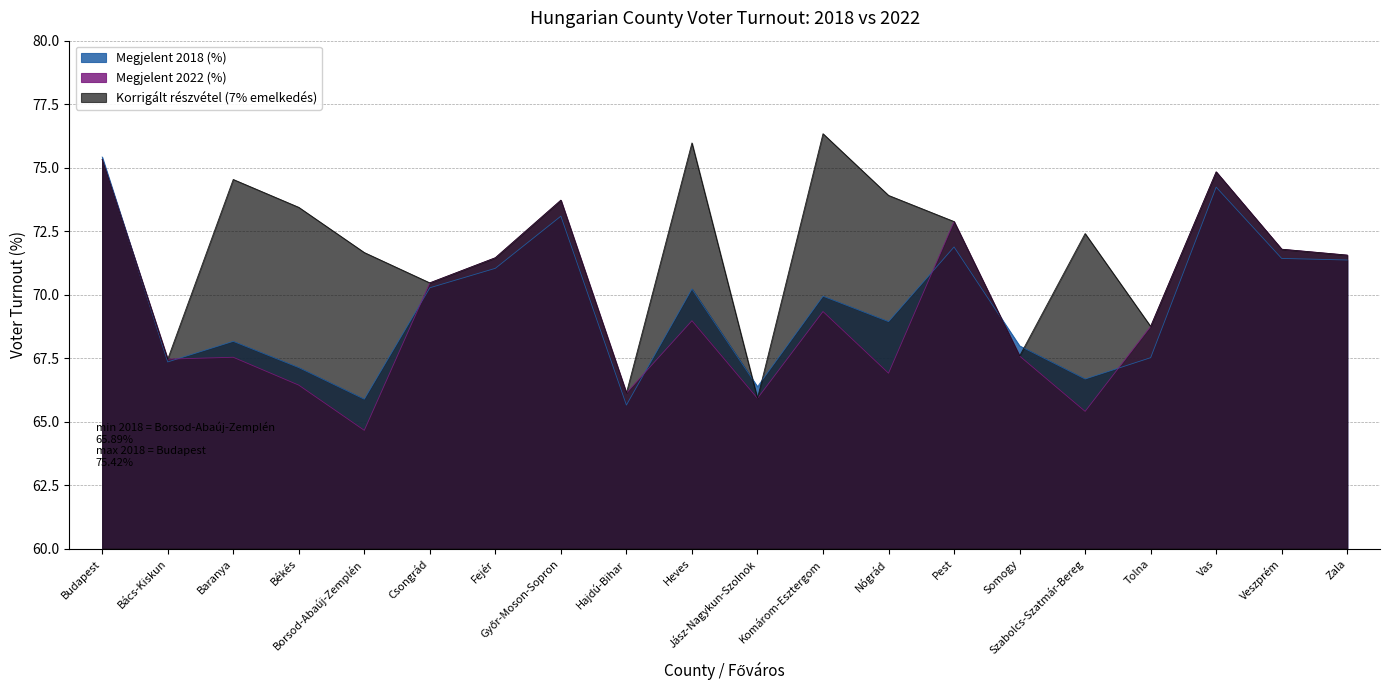

How many lines are shown in the chart?

3